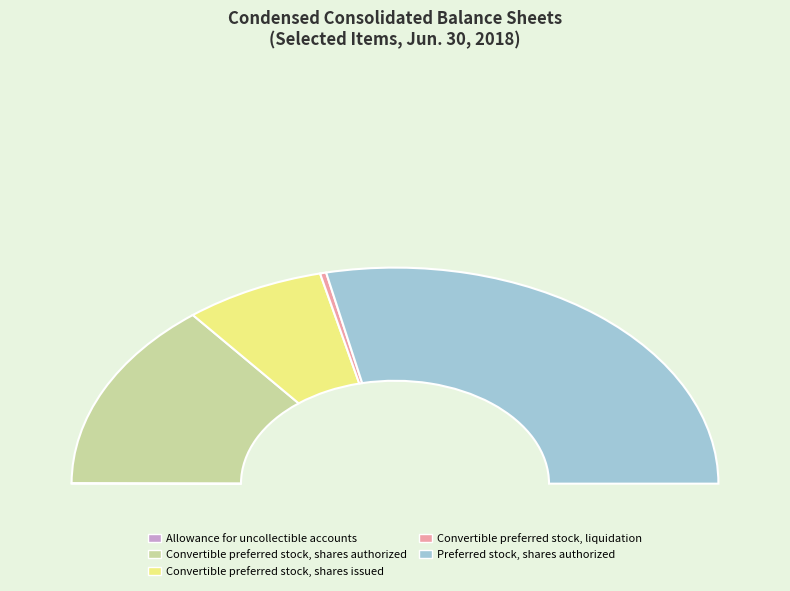

The Convertible preferred stock, shares authorized slice represents 19% of the pie. True or false?

False